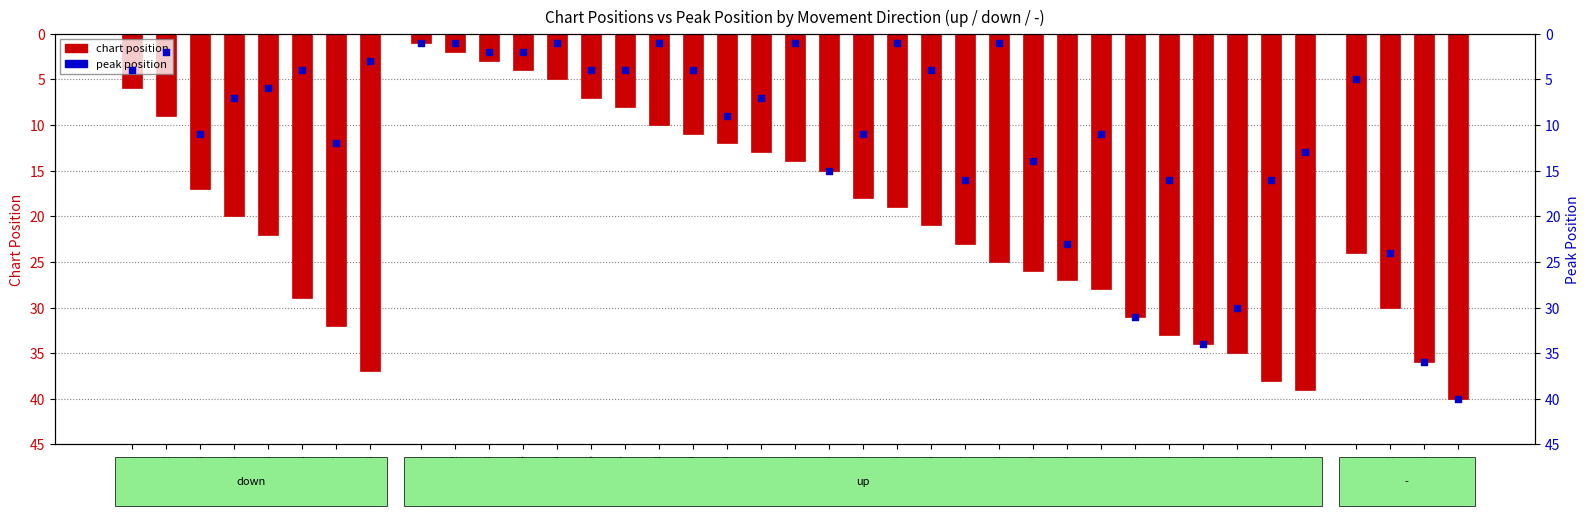

Which series has the largest total across all categories?

chart position